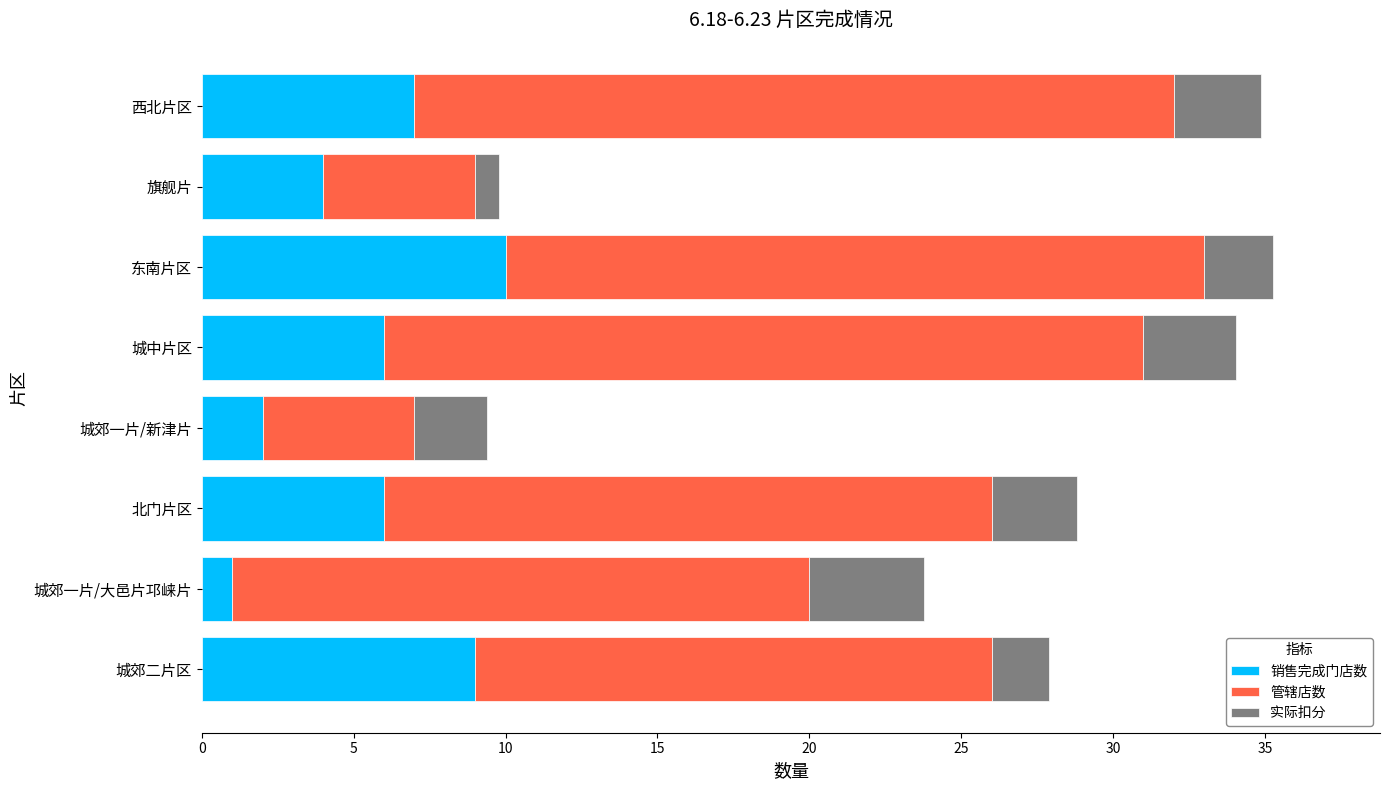

What is the sum of the 销售完成门店数 values at 城郊一片/新津片 and 西北片区?

9.0